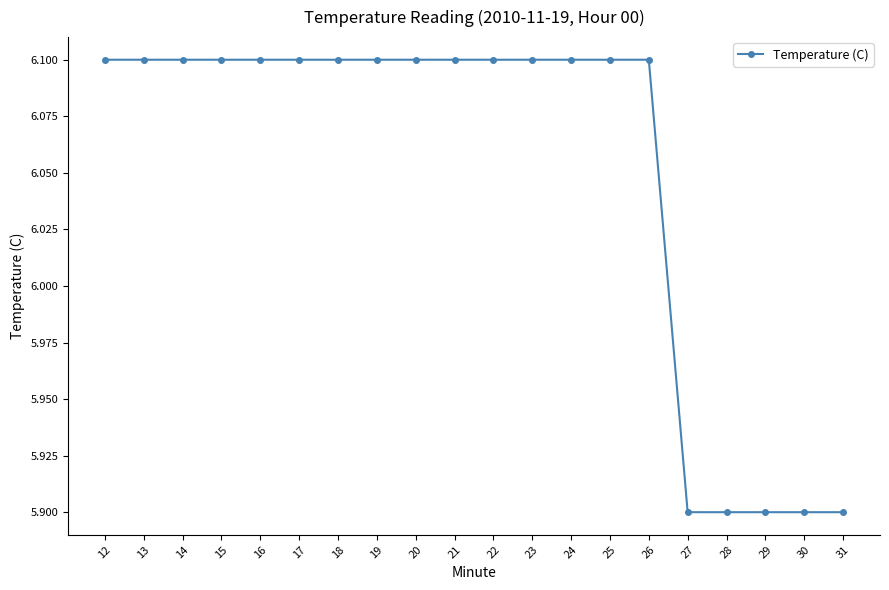

Reading right to left, list all the values displayed in this chart.

5.9	5.9	5.9	5.9	5.9	6.1	6.1	6.1	6.1	6.1	6.1	6.1	6.1	6.1	6.1	6.1	6.1	6.1	6.1	6.1